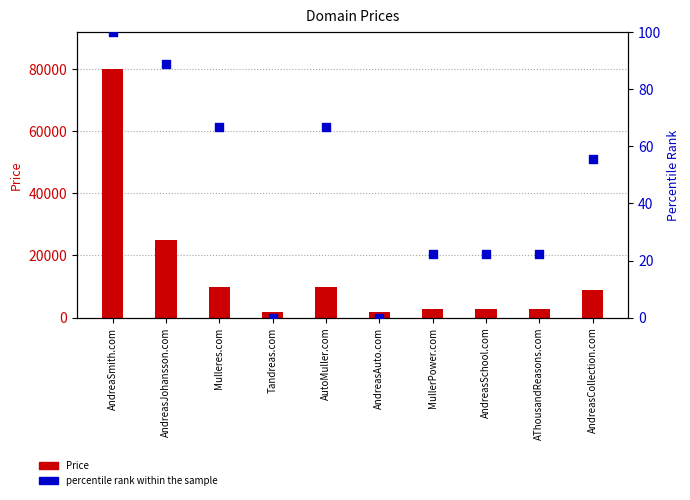

At which category is the sum across all series the highest?

AndreaSmith.com